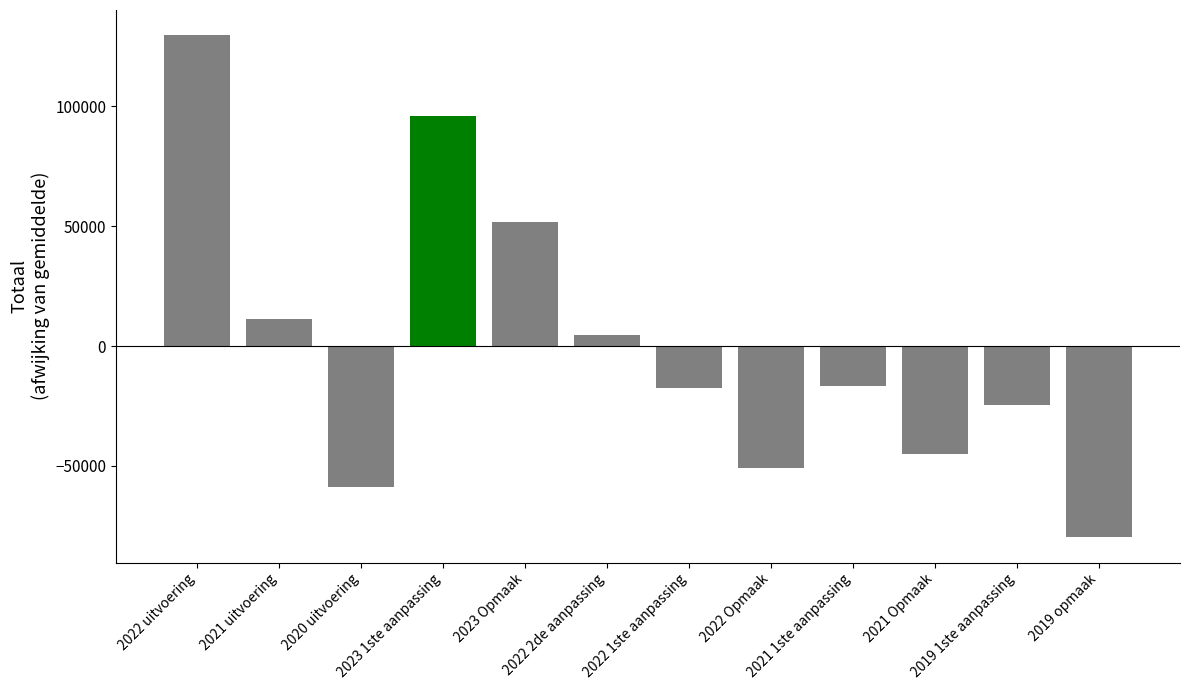

What is the difference between the second highest and minimum values?

175847.0